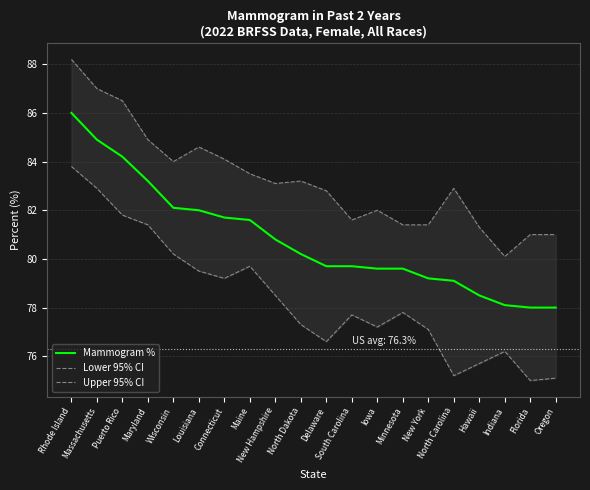

What is the label of the 6th point from the right?

New York